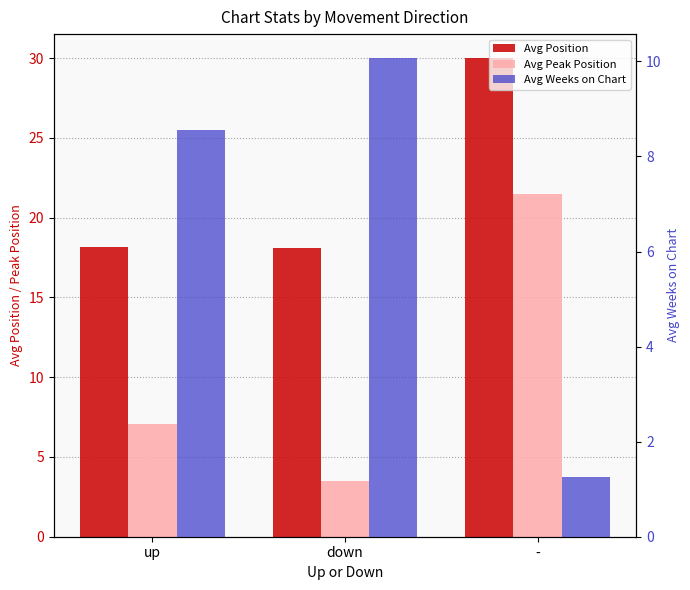

What is the difference between the Avg Position values at up and -?

11.8